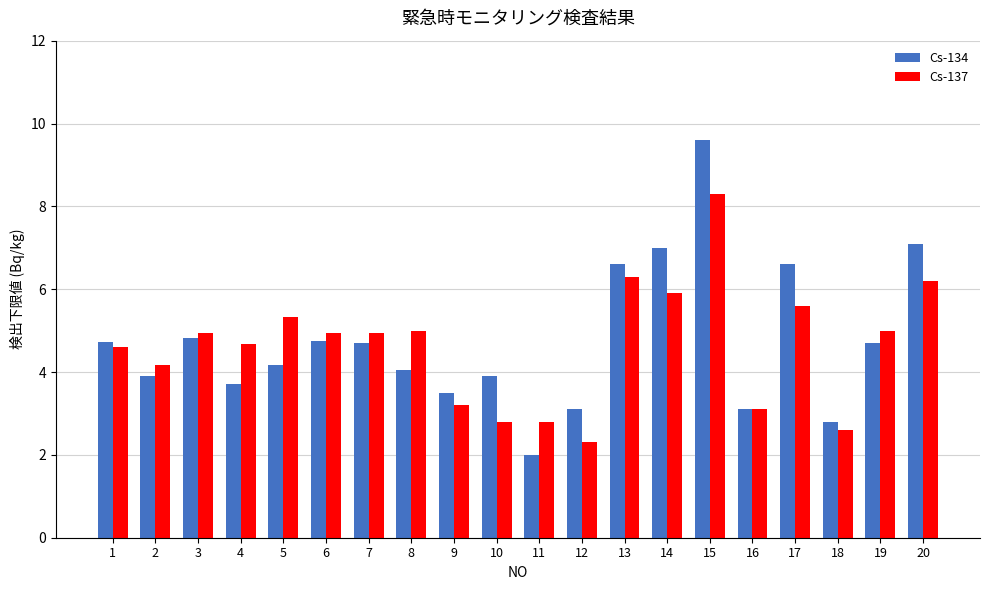

How many groups of bars are there?

20